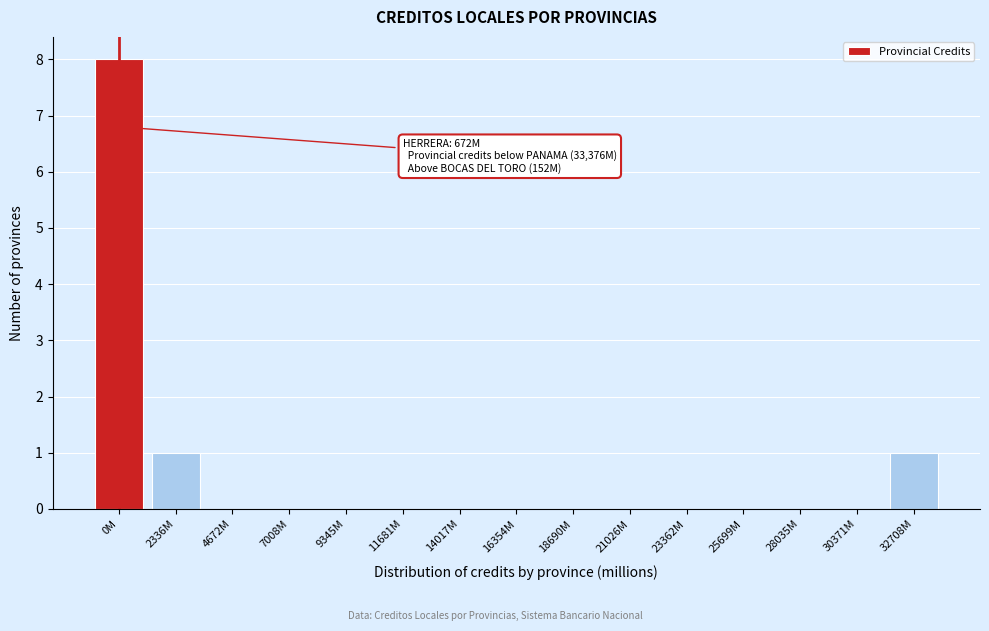

Reading right to left, what are all the values shown in this chart?

32708M=1	30371M=0	28035M=0	25699M=0	23362M=0	21026M=0	18690M=0	16354M=0	14017M=0	11681M=0	9345M=0	7008M=0	4672M=0	2336M=1	0M=8